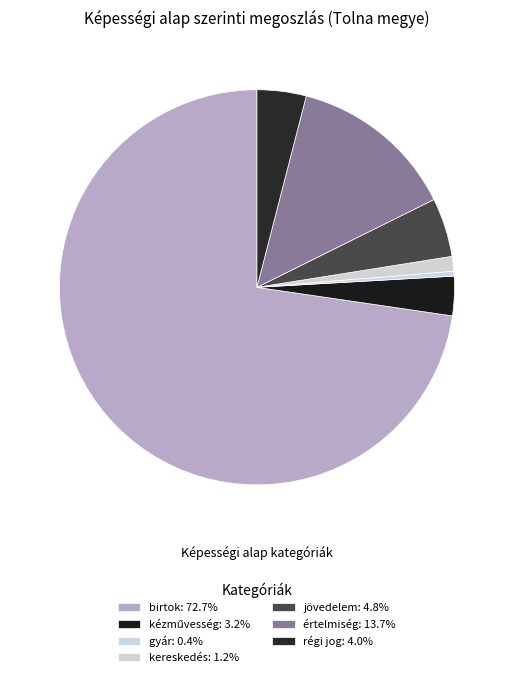

Count the number of slices in the pie.

7